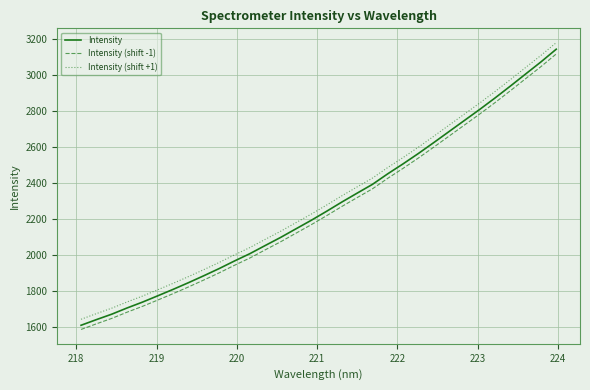

True or false: Intensity has more than 1 points higher than both neighbors.

False